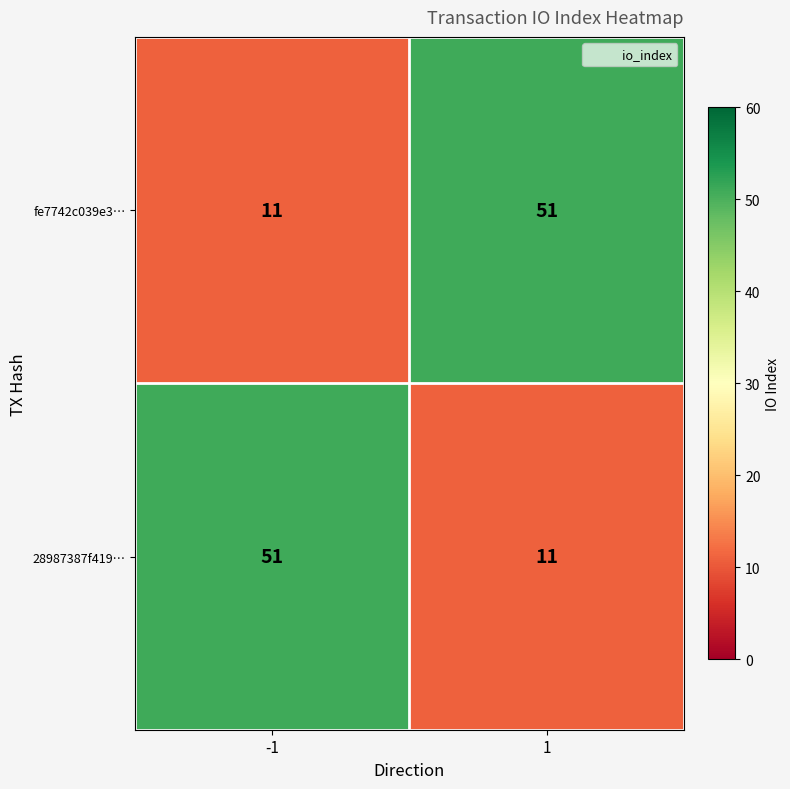

What is the approximate value of fe7742c039e3… at 1, to the nearest 10?

50